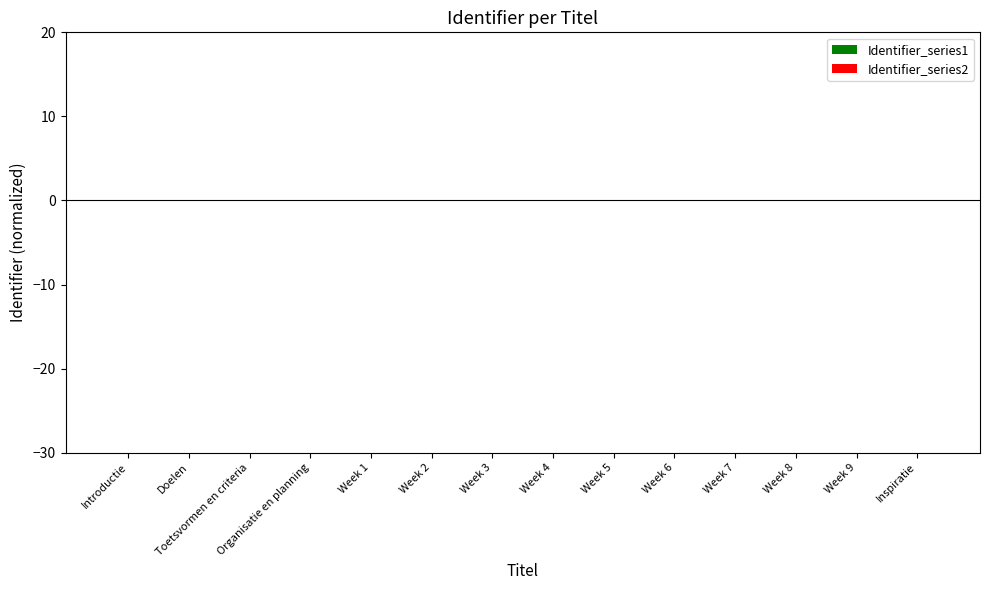

Which series has the largest range (max minus min)?

Identifier_series1